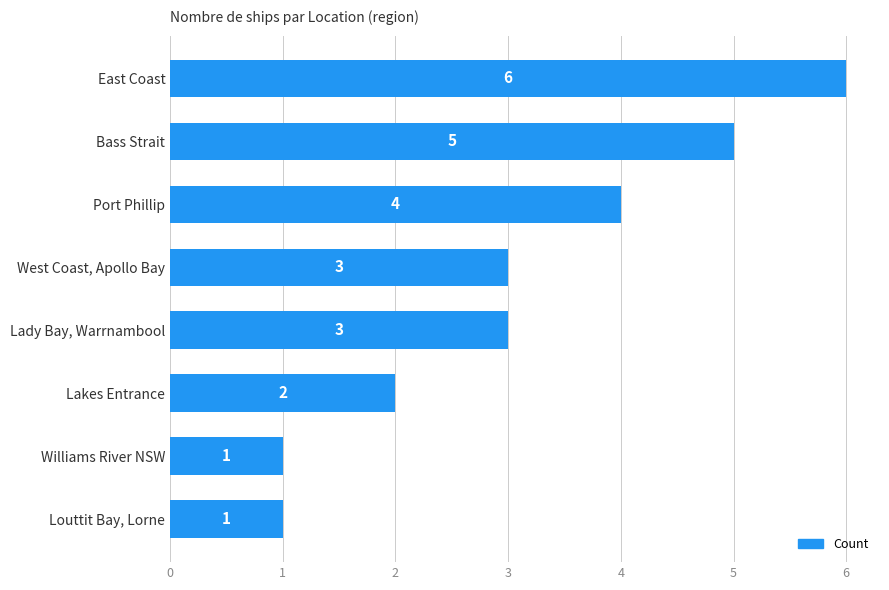

What is the smallest value displayed?

1